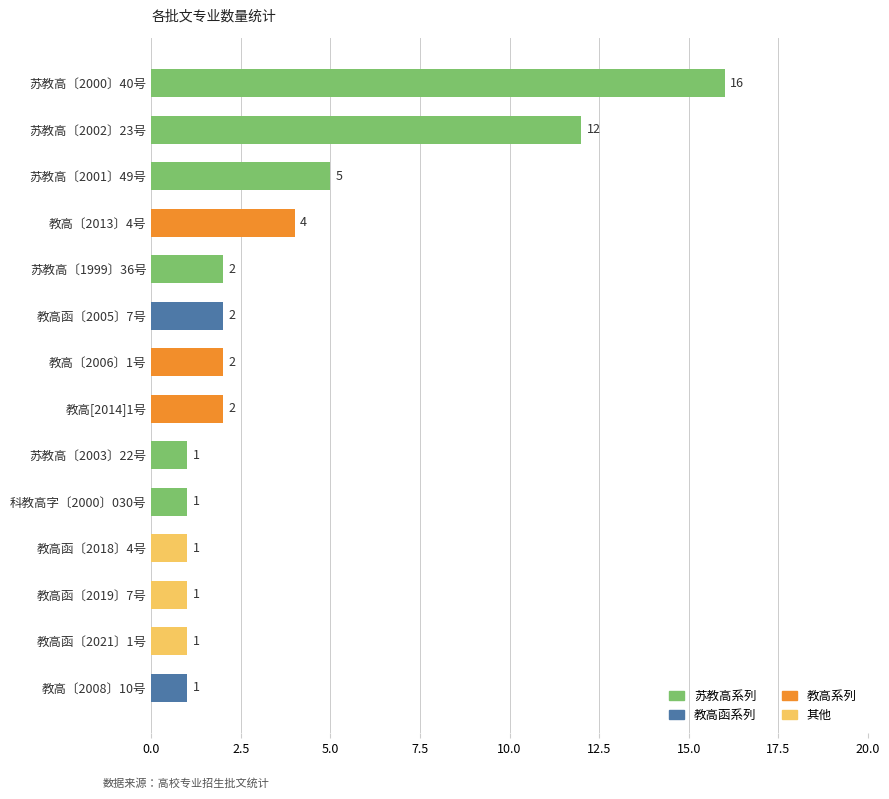

Reading top to bottom, extract all data points from this chart.

16	12	5	4	2	2	2	2	1	1	1	1	1	1